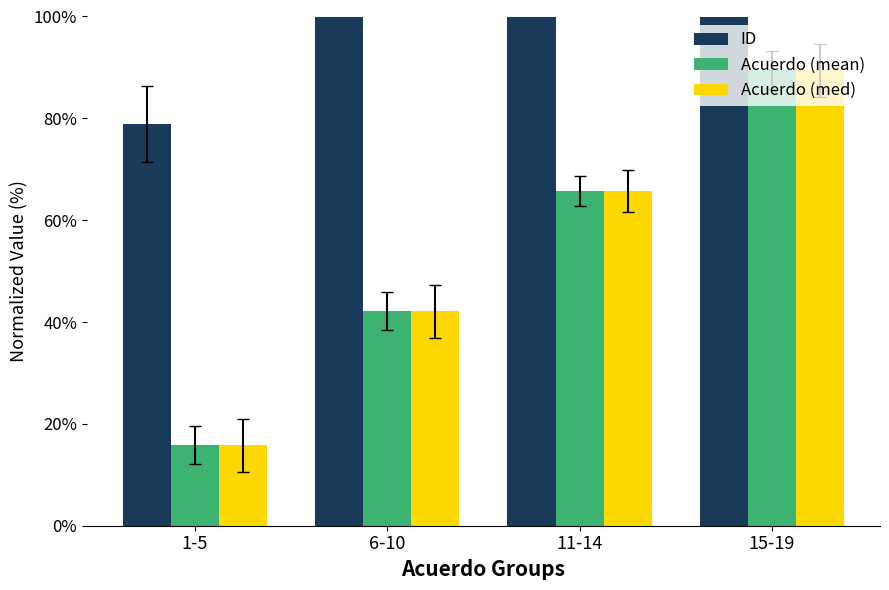

What is the difference between the maximum and second lowest values in the Acuerdo (med) series?

47.4